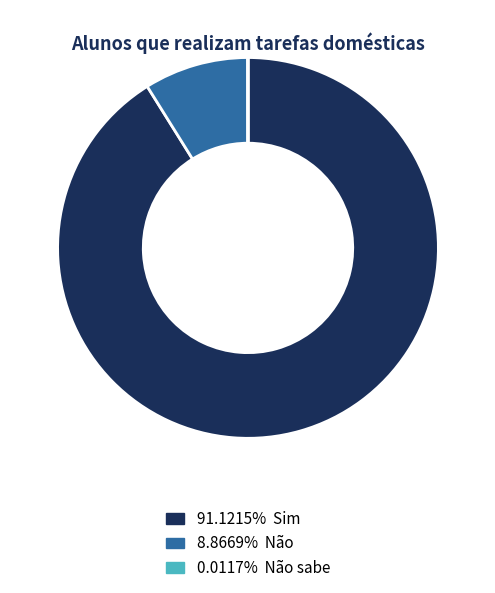

Does 8.8669% Não account for over 50% of the chart?

No